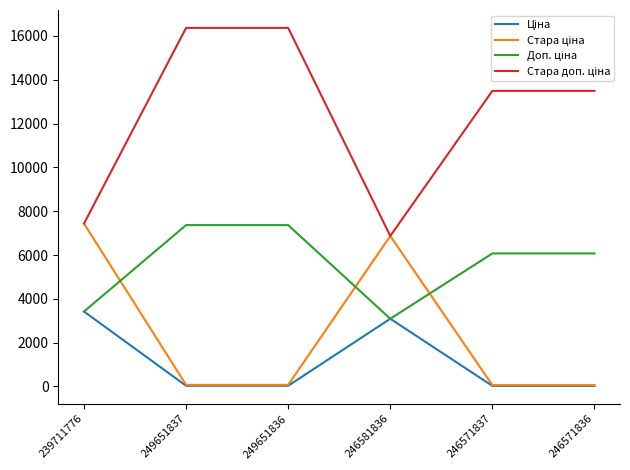

What is the value of the Стара доп. ціна point at the 4th from the left?

6869.4